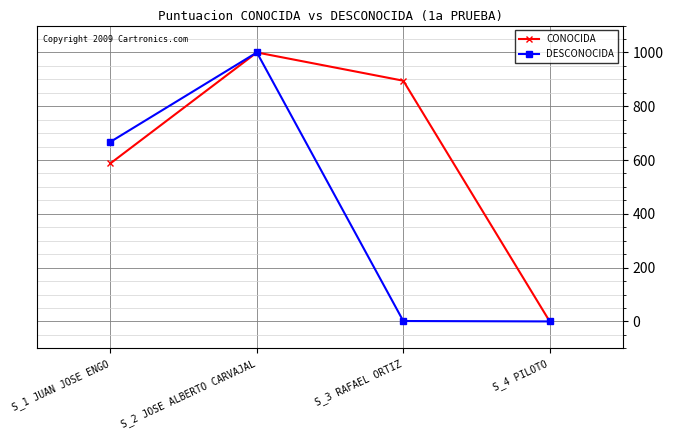

What is the value of the DESCONOCIDA point at the 1st from the left?

667.7